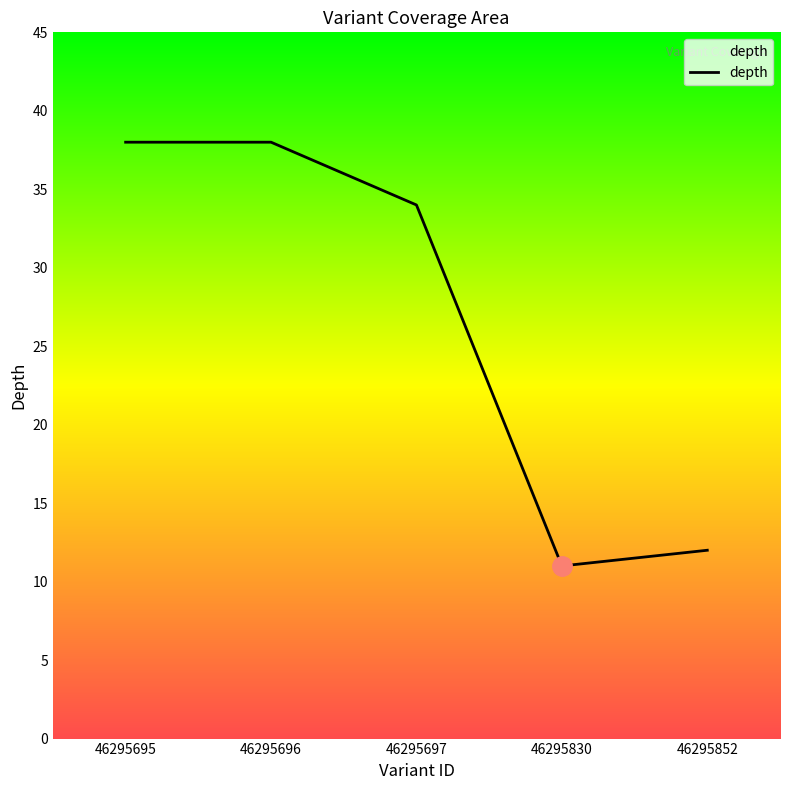

Where does the data first go above 34?

46295695